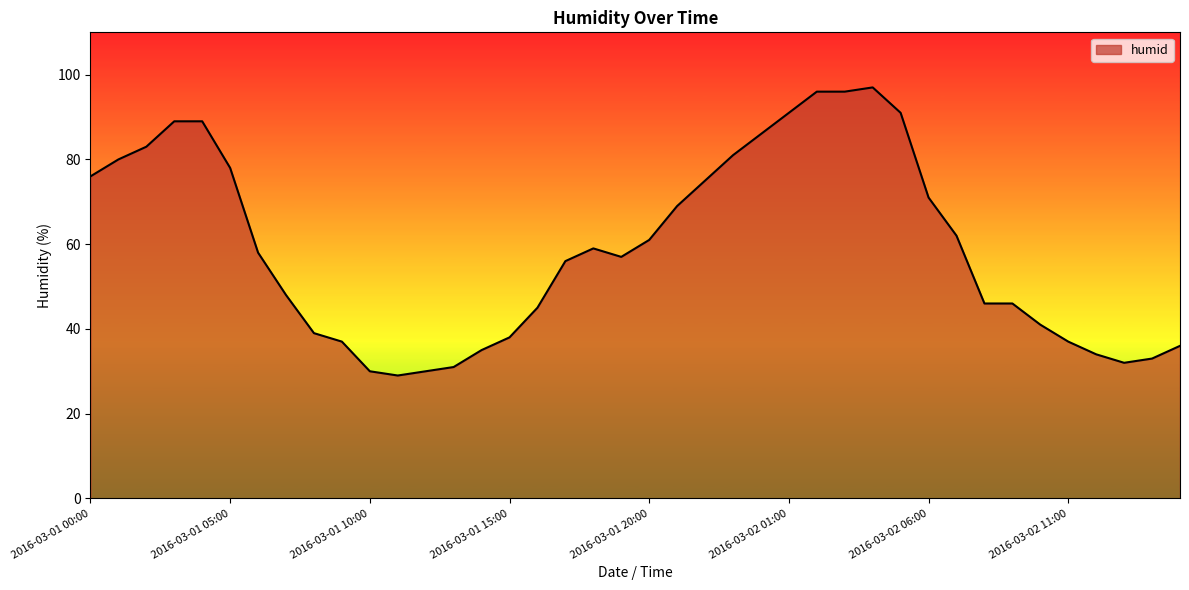

What is the maximum value shown in the chart?

97